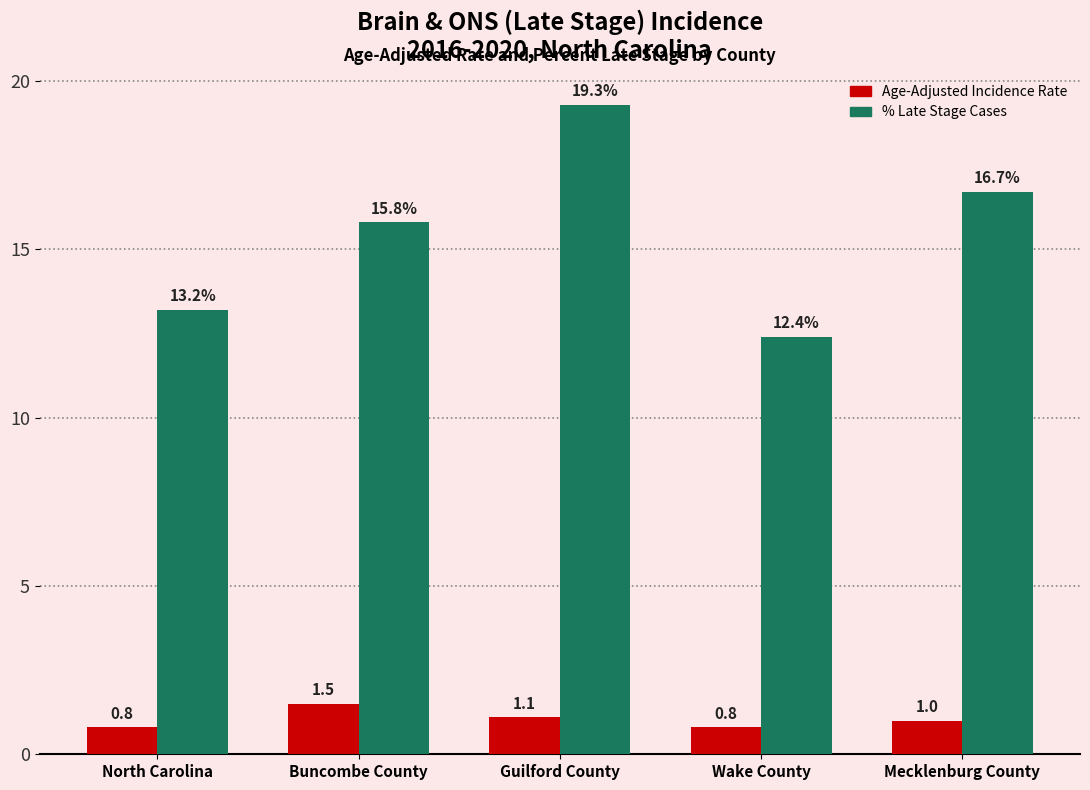

How many categories are shown in the chart?

5